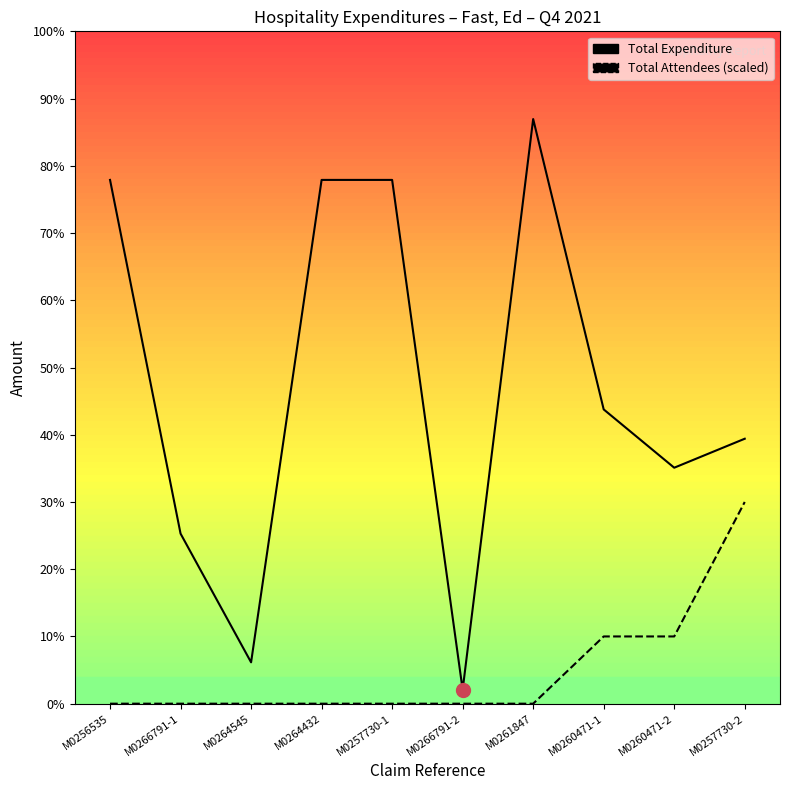

Rank the series by their maximum value, from highest to lowest.

Total Expenditure, Total Attendees (scaled)